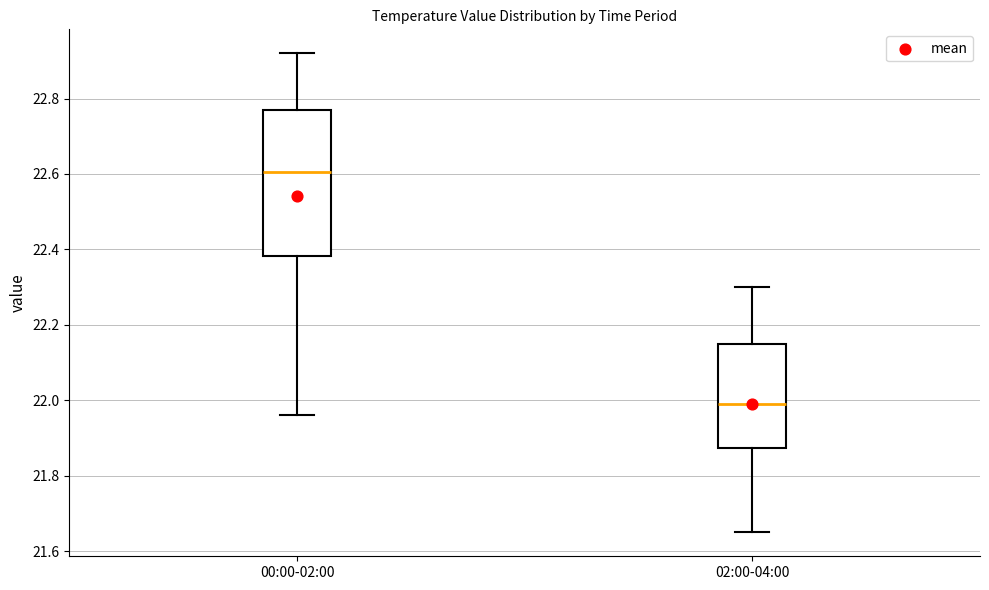

Which box is the tallest, from its lower edge to its upper edge?

00:00-02:00